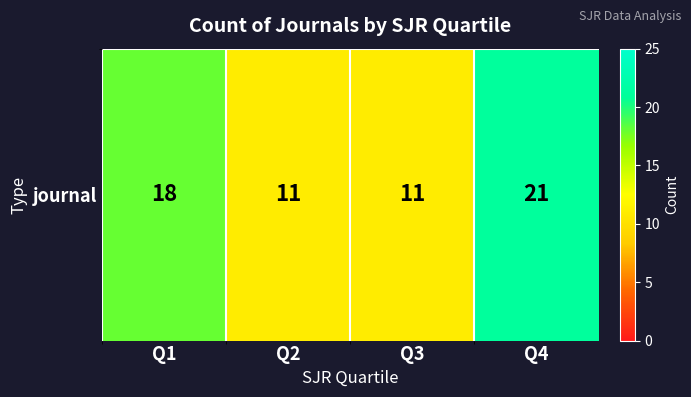

Reading left to right, what are all the values shown in this chart?

18	11	11	21